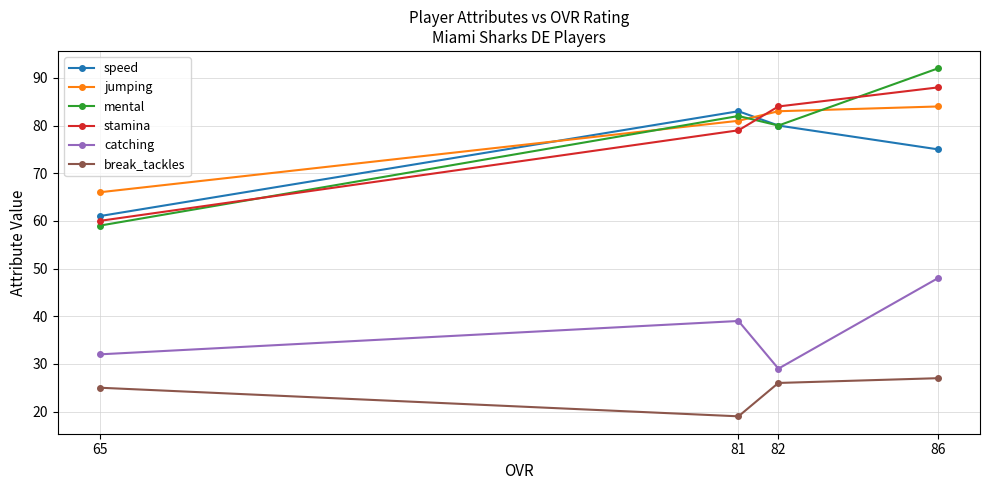

True or false: catching has more than 0 points higher than both neighbors.

True